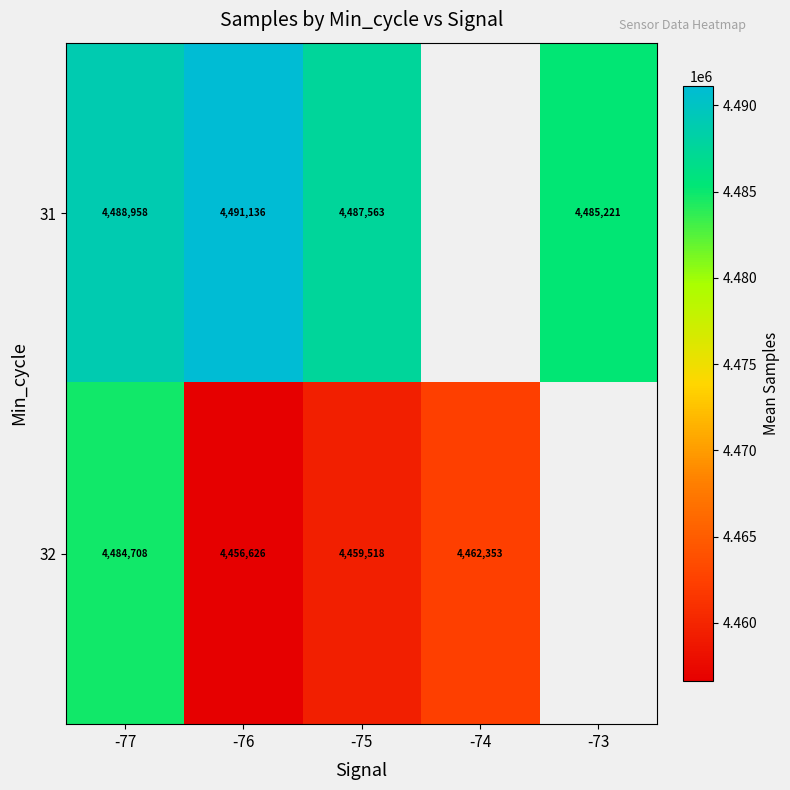

True or false: 31 has a value of 984400.0 at -73.

False